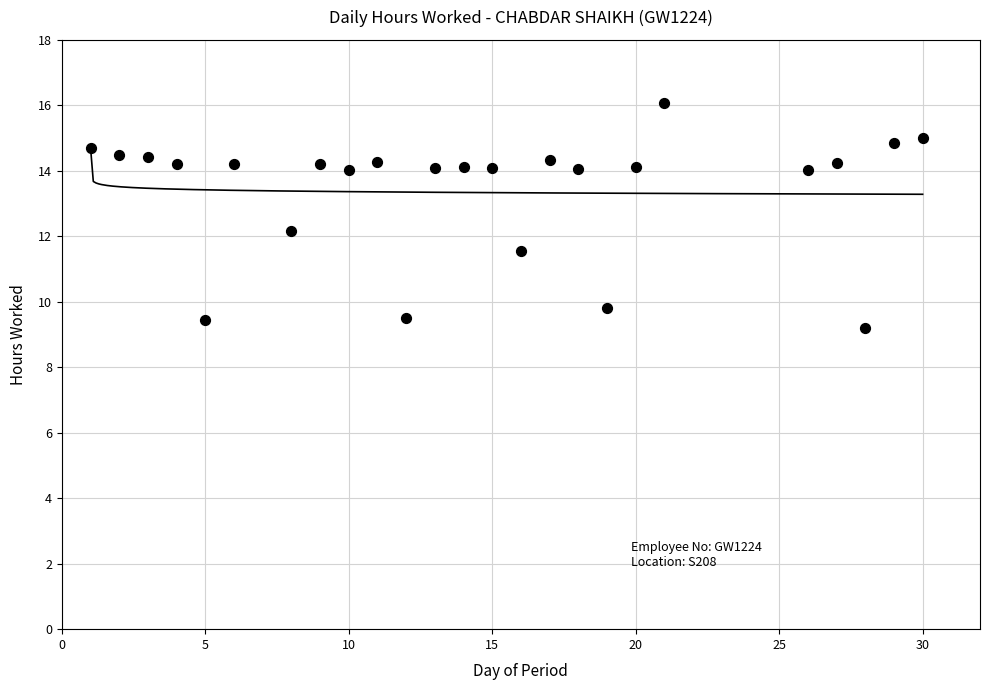

What is the range of X values (max minus min)?

29.0